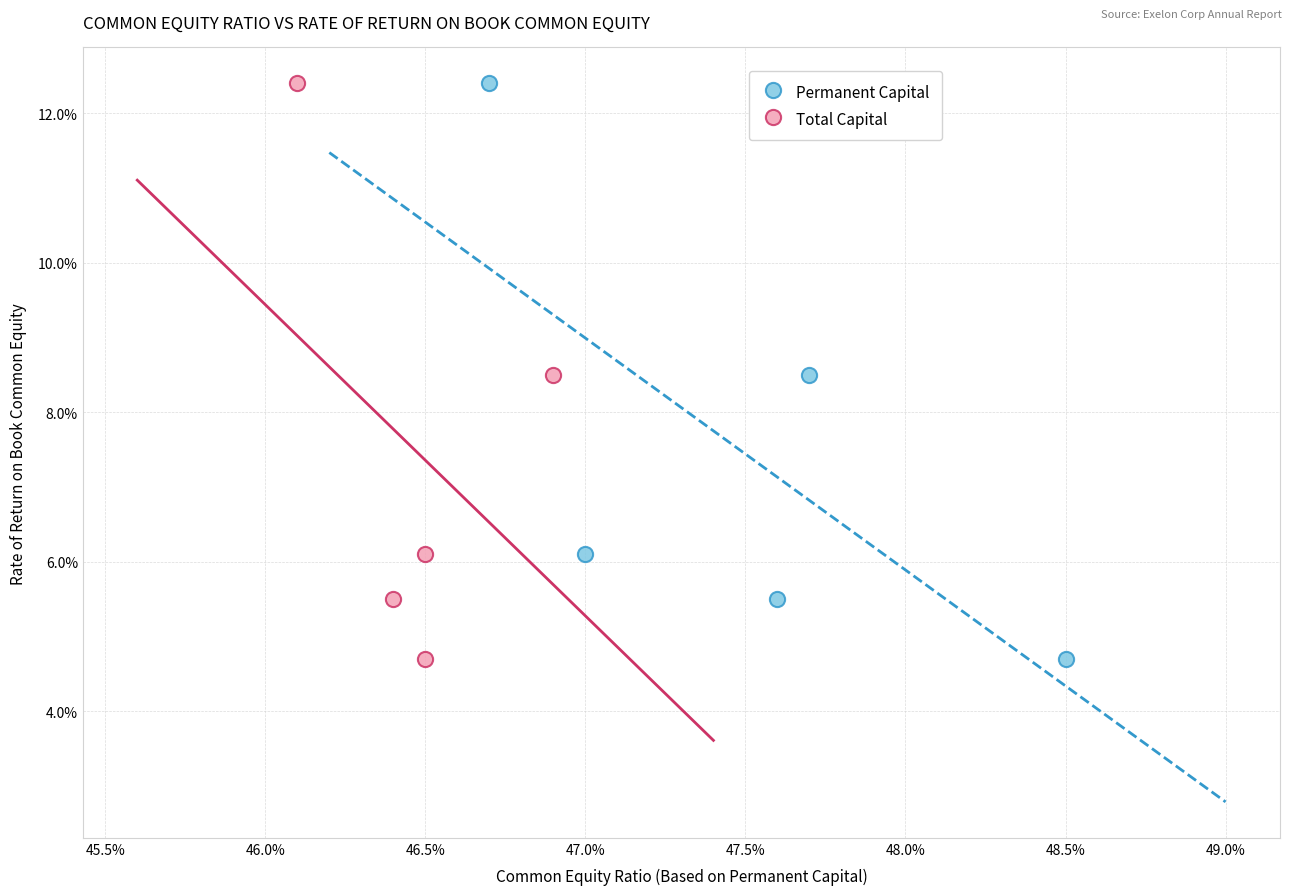

What are all the series names shown in the legend?

Permanent Capital, Total Capital